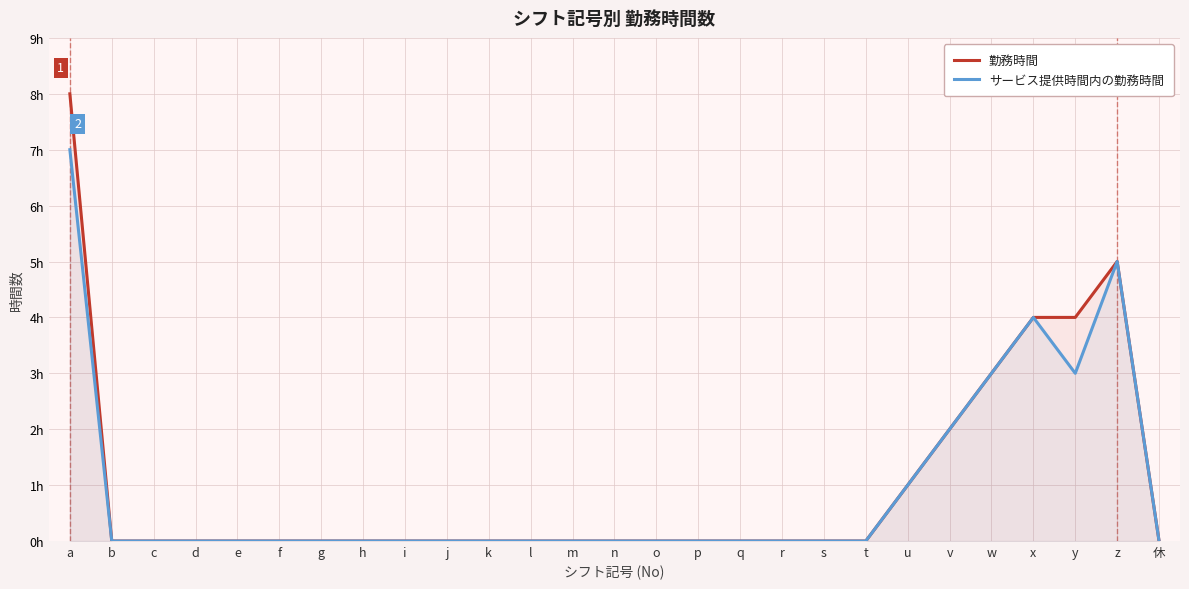

True or false: サービス提供時間内の勤務時間 and 勤務時間 cross at least once.

False